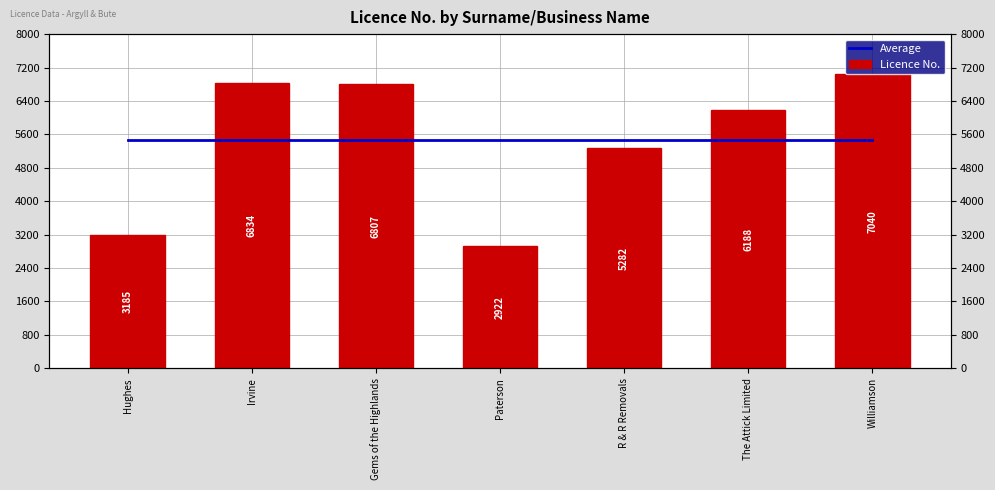

Reading right to left, list all the values displayed in this chart.

Average: 5465.4	5465.4	5465.4	5465.4	5465.4	5465.4	5465.4
Licence No.: 7040.0	6188.0	5282.0	2922.0	6807.0	6834.0	3185.0